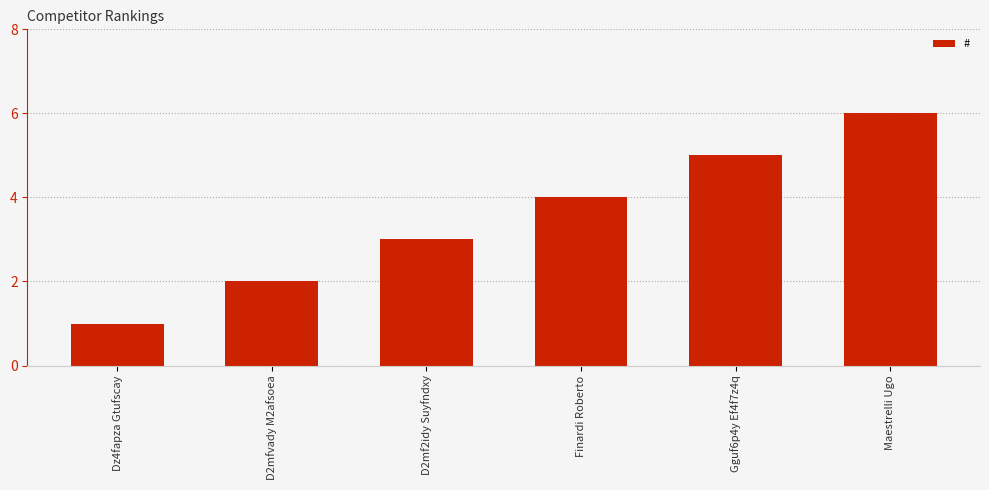

Count the number of categories in the chart.

6